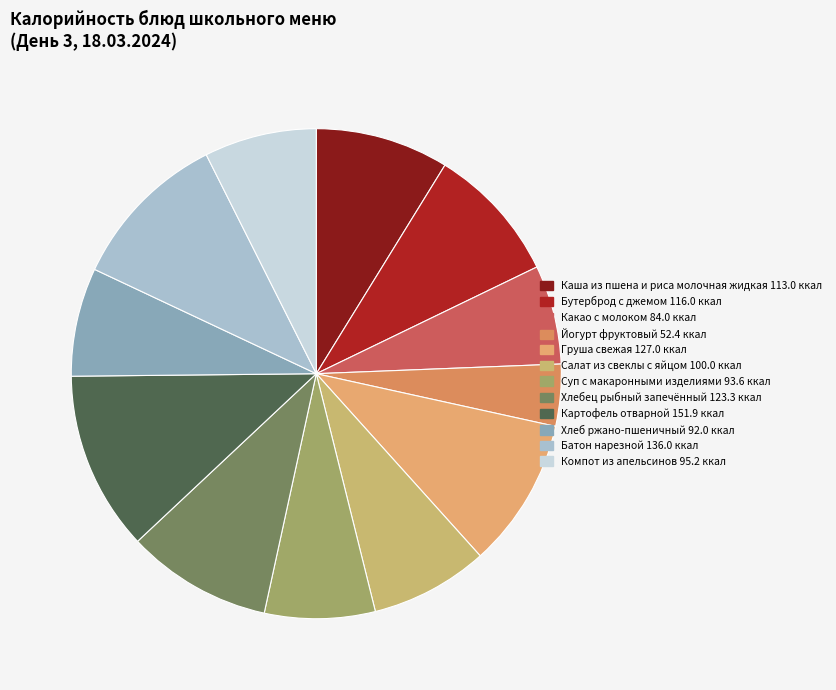

To the nearest percent, what is the average slice percentage?

8%